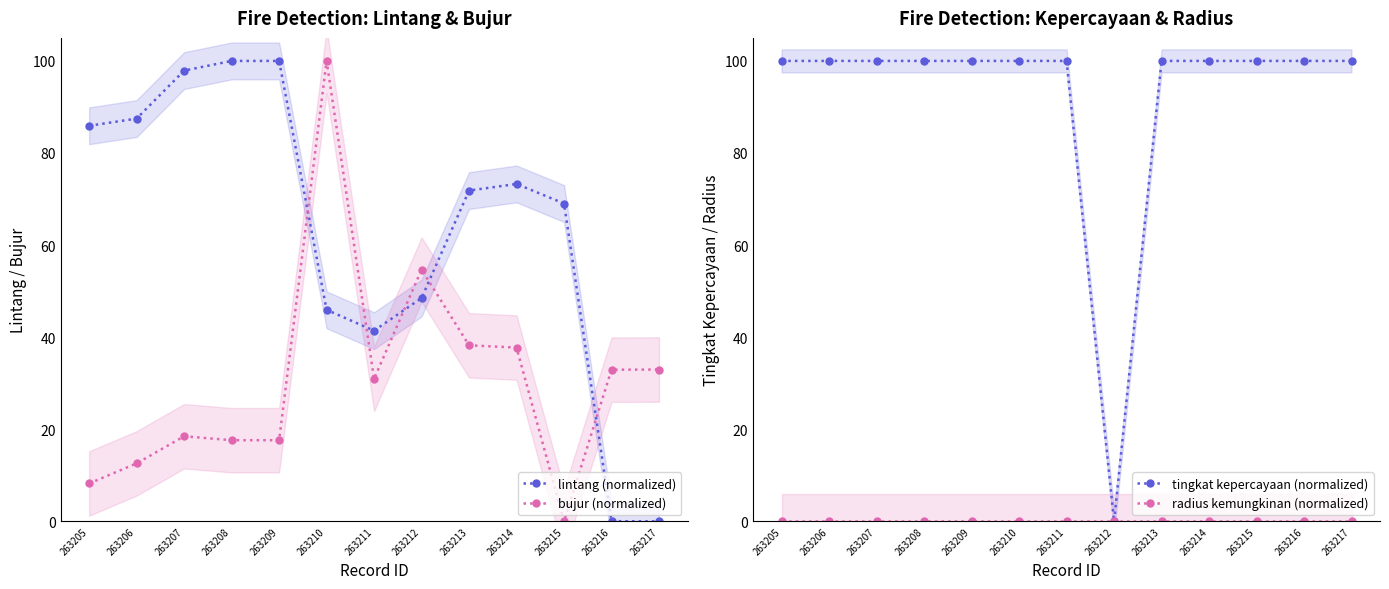

What is the sum of all bujur (normalized) values?

402.1